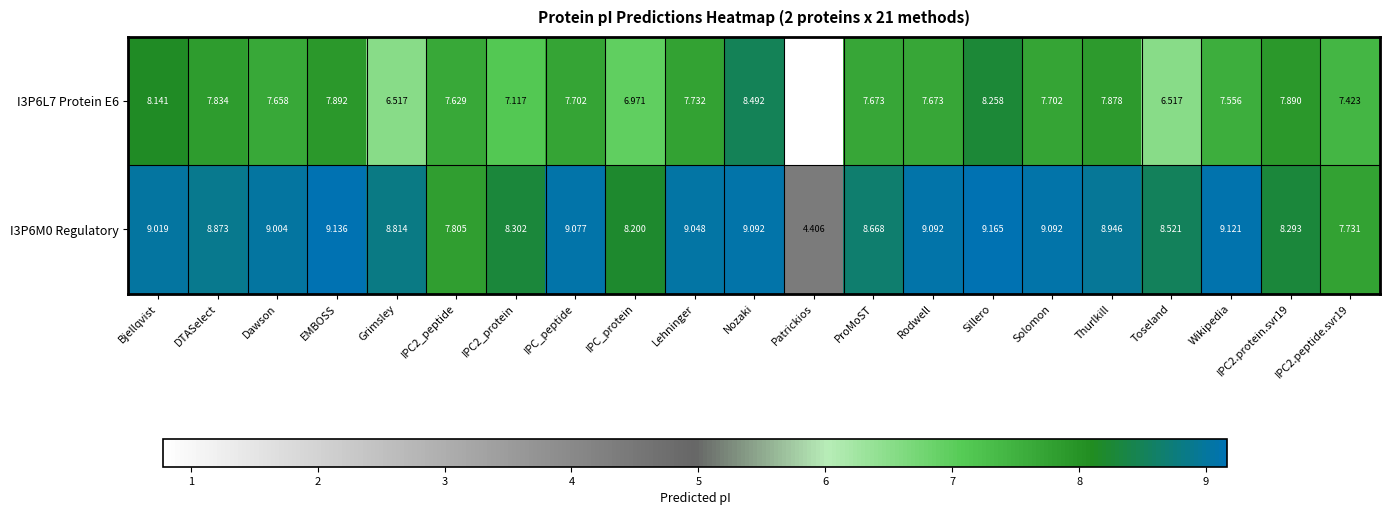

Which category has the lowest value in the I3P6M0 Regulatory series?

Patrickios